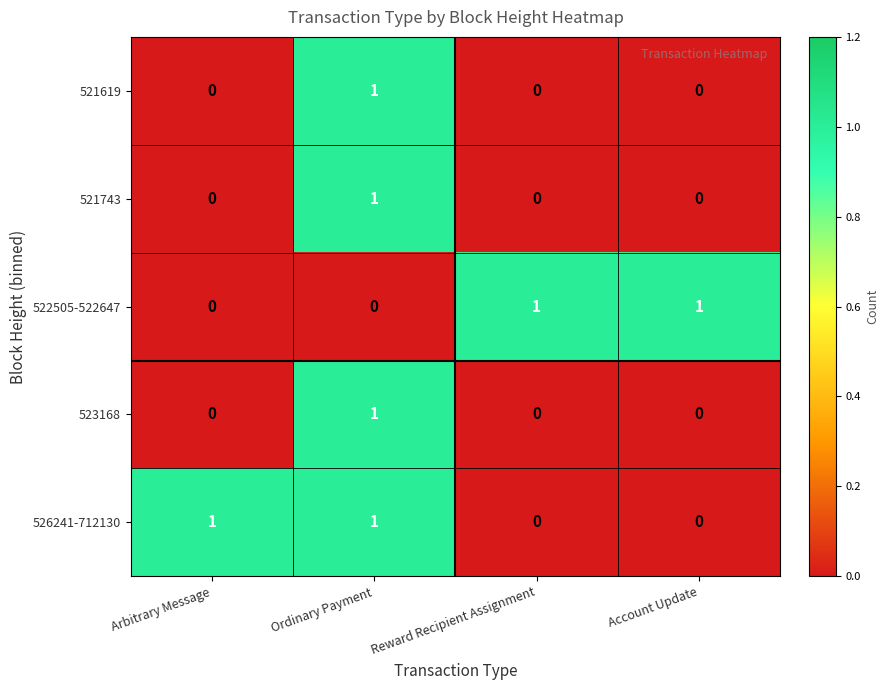

Is it true that 522505-522647 equals -1 at Arbitrary Message?

False